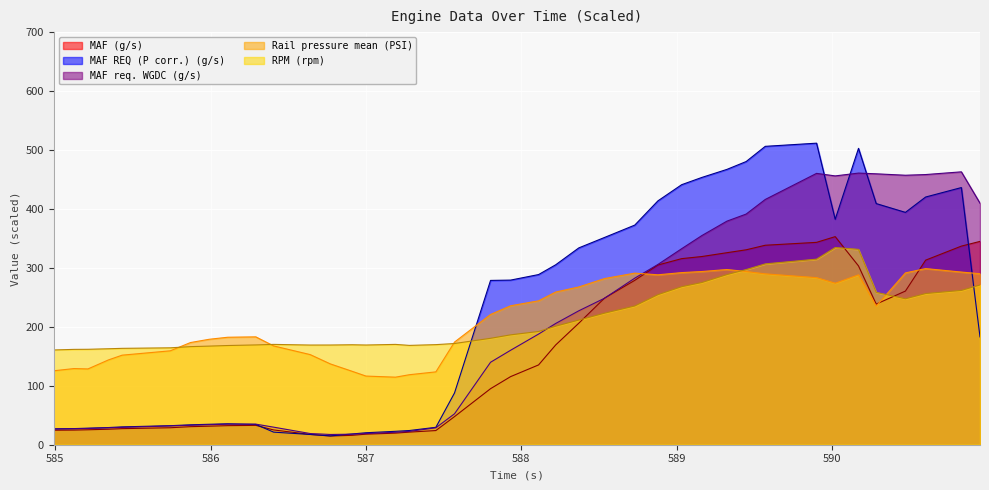

What is the minimum value for MAF (g/s)?

14.8